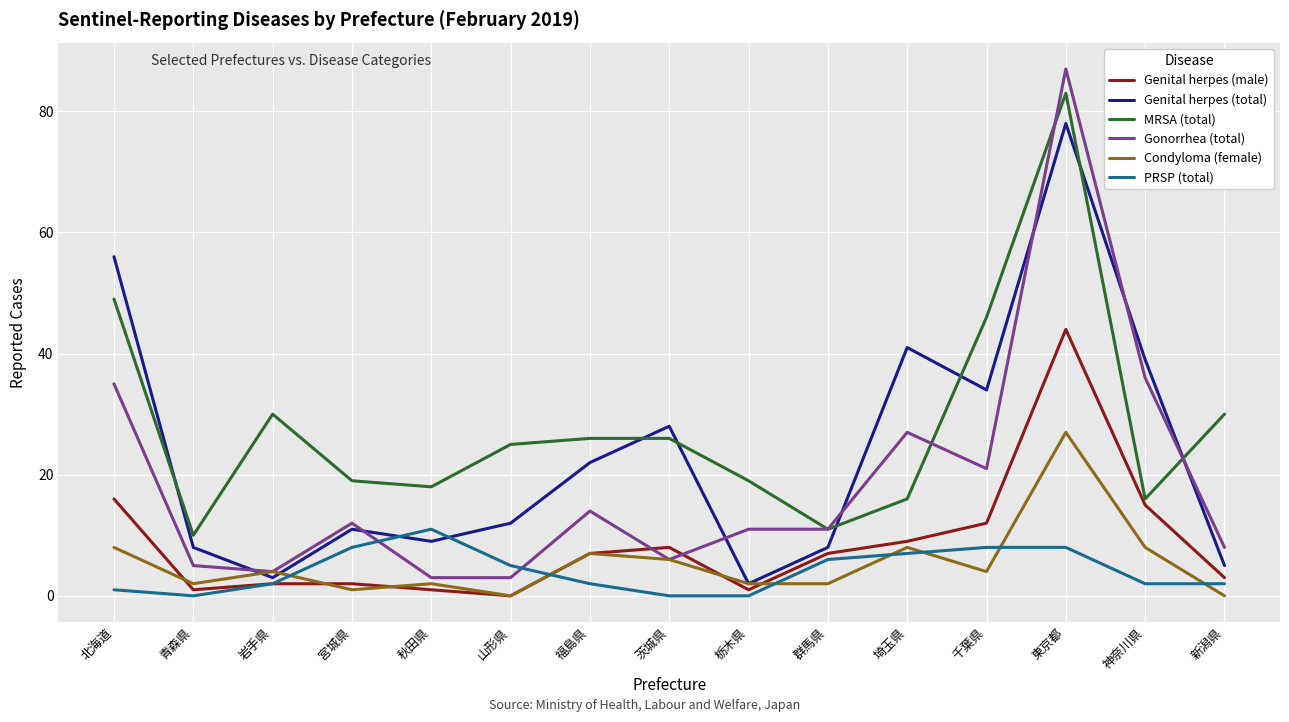

What is the sum of all Genital herpes (male) values?

128